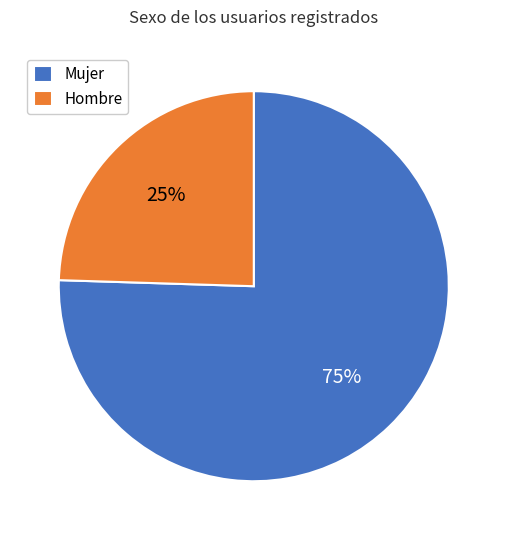

Does any single category account for the majority?

Yes